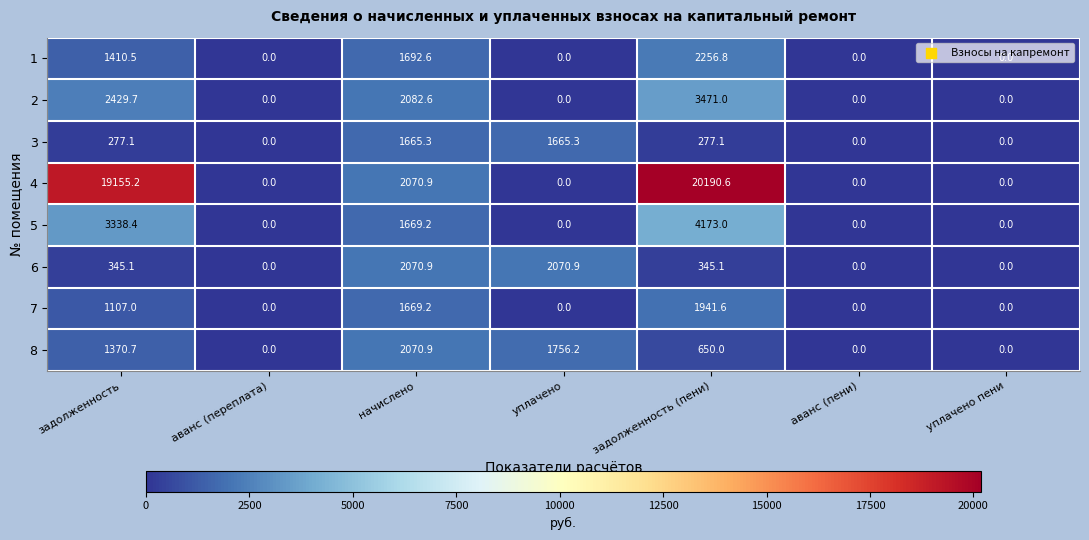

Is it true that 2 equals 2139.7 at аванс (пени)?

False